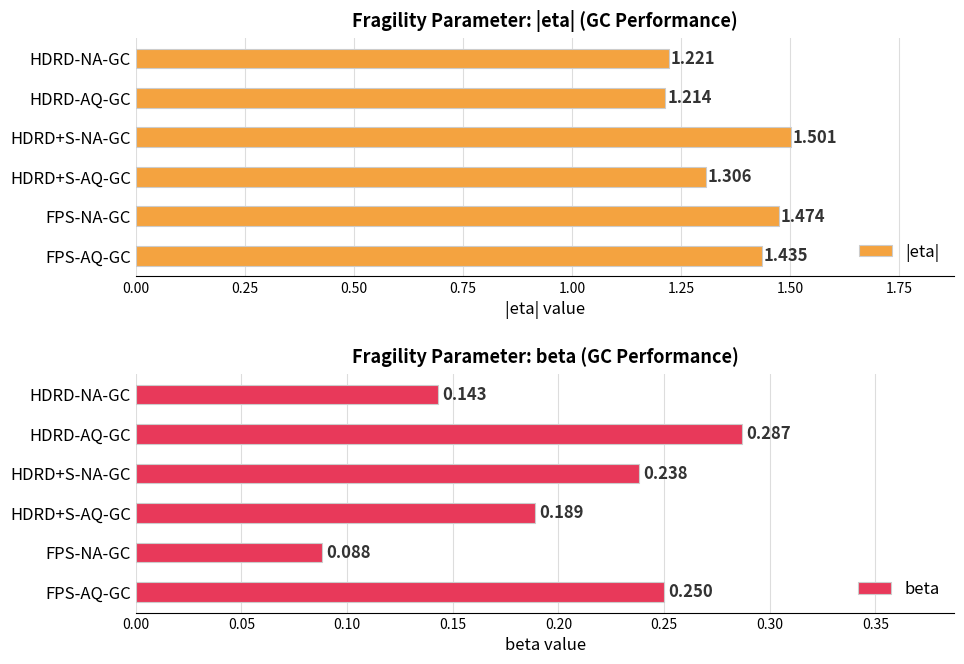

What is the difference between the maximum and minimum values in the |eta| series?

0.3